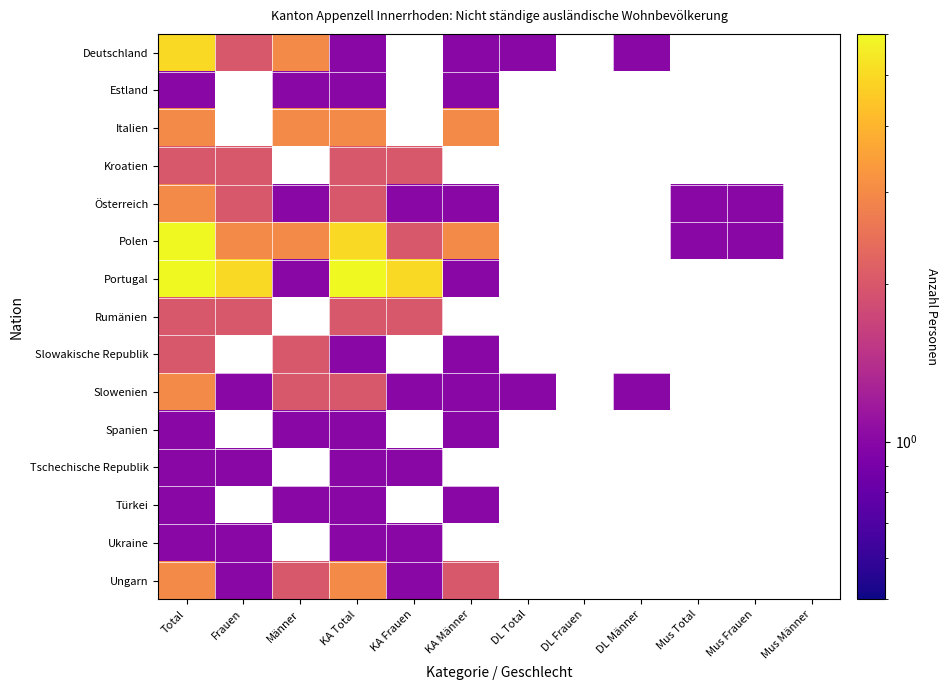

What is the difference between the maximum and minimum values in the Ungarn series?

2.0